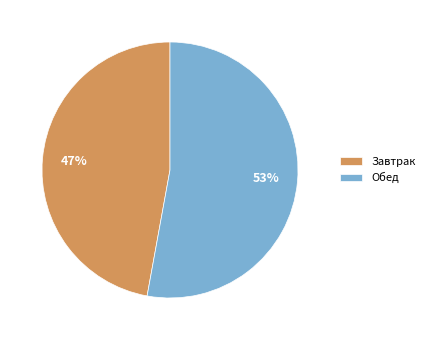

Do Завтрак and Обед together represent more than half of the pie?

Yes